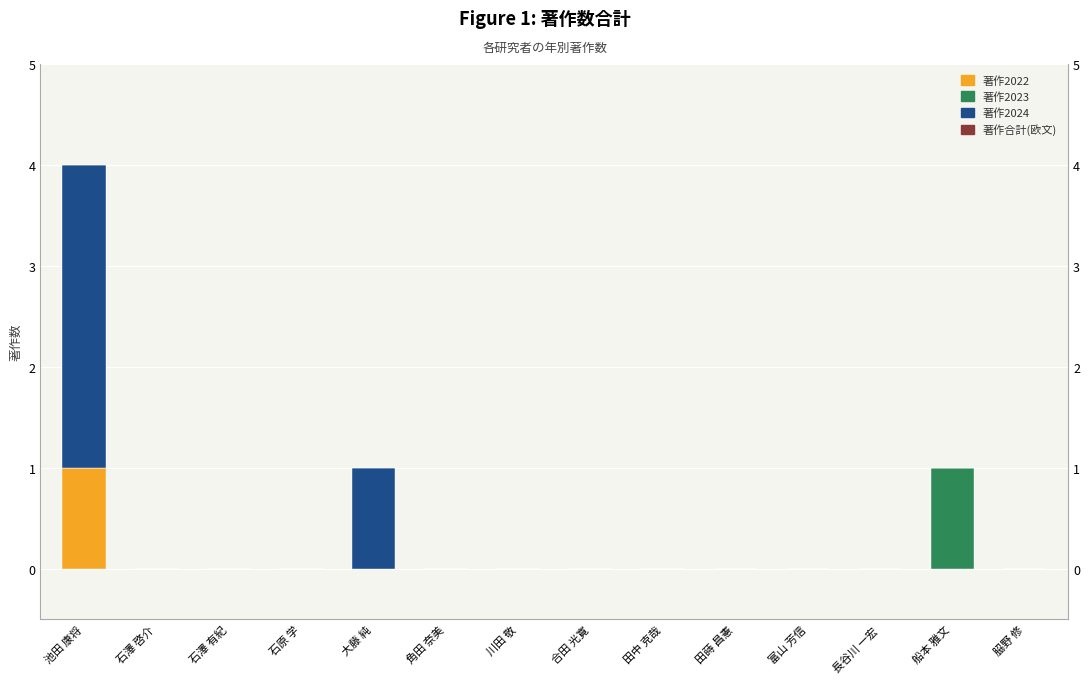

What is the maximum value shown in the chart?

3